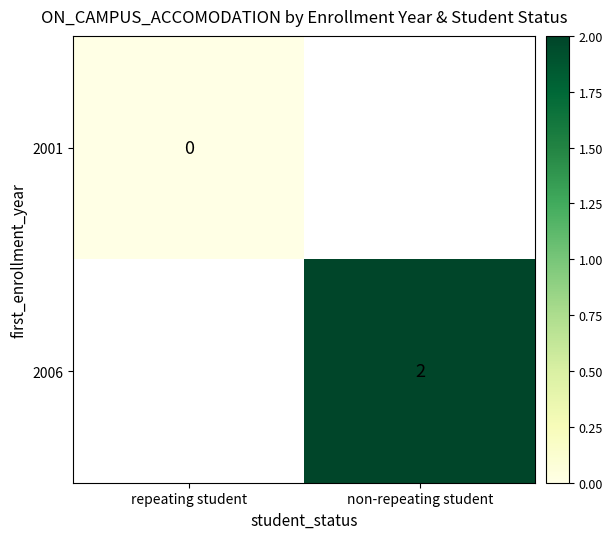

True or false: 2006 has a value of 2 at non-repeating student.

True